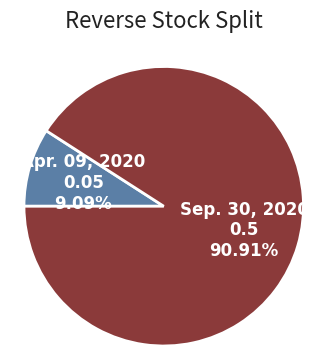

Is there a majority slice in this chart?

Yes